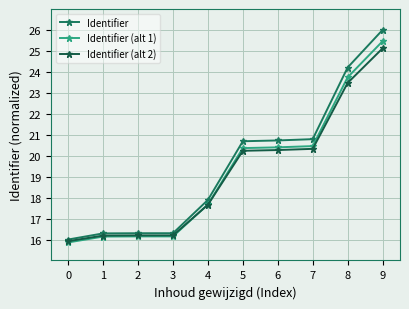

How many values in the Identifier (alt 2) series exceed 20?

5